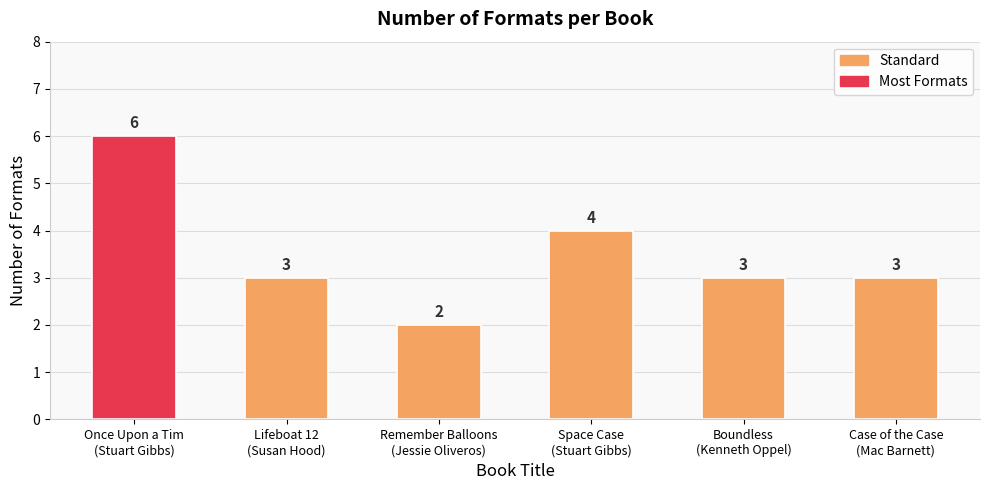

What is the difference between the values at Boundless
(Kenneth Oppel) and Space Case
(Stuart Gibbs)?

1